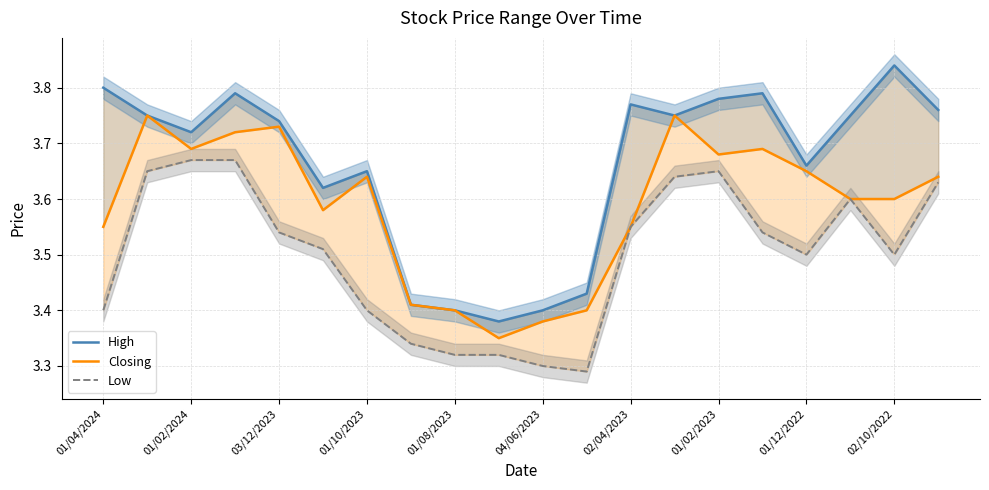

True or false: High and Closing intersect in this chart.

False